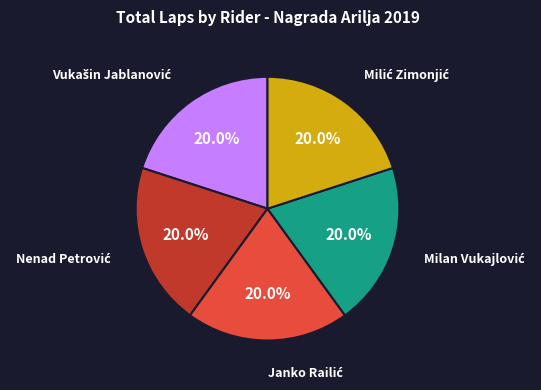

Is there any slice that represents more than half of the pie?

No